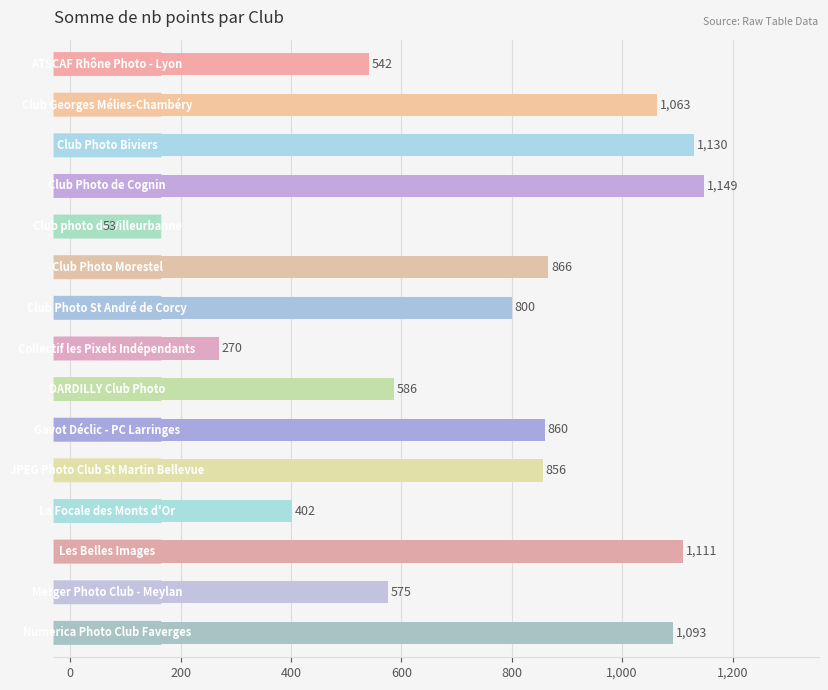

What is the value of the 4th bar from the top?

1149